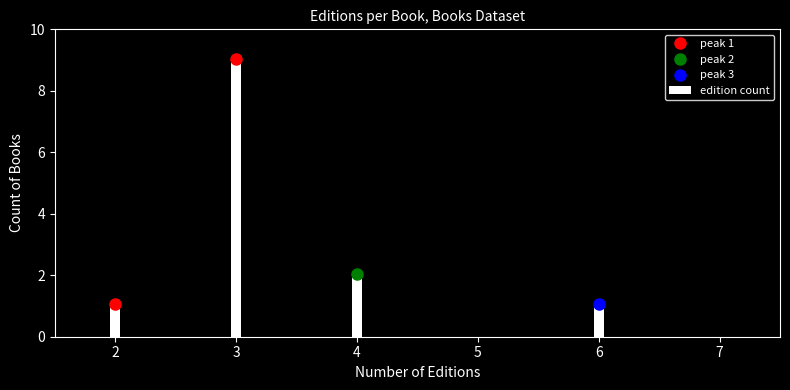

Reading right to left, extract all data points from this chart.

6=1	4=2	3=9	2=1